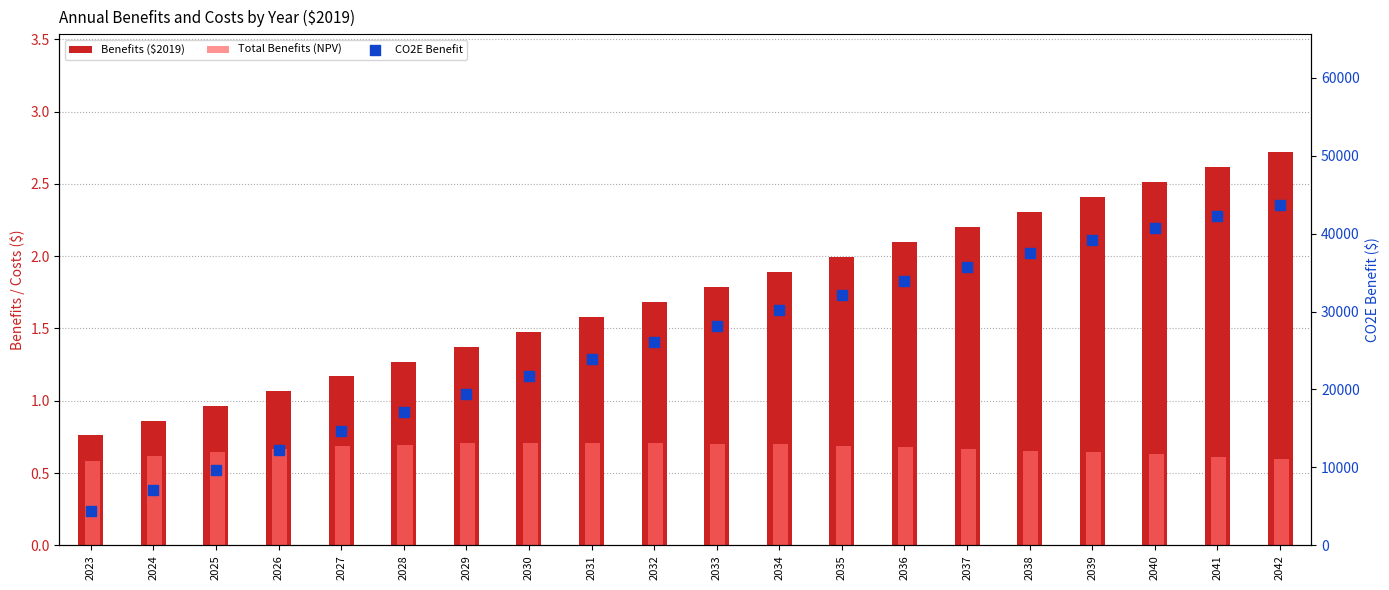

What is the total value across all series at 2036?

33946.7